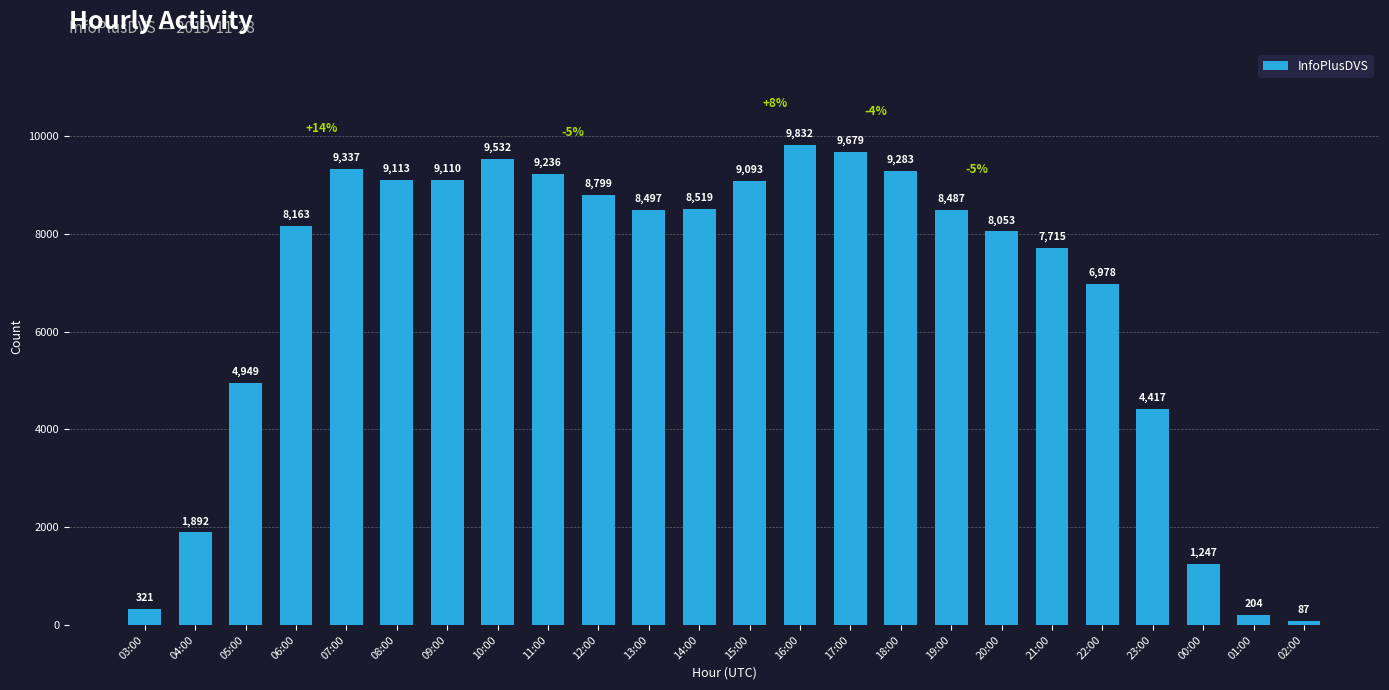

True or false: the data shows 2105 at 21:00.

False